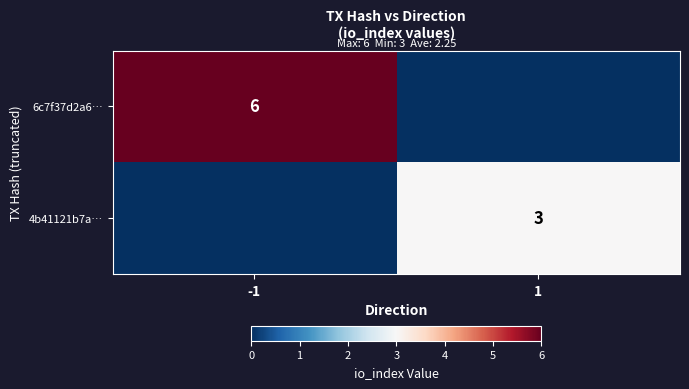

The 6c7f37d2a6… series shows 1 at -1. True or false?

False